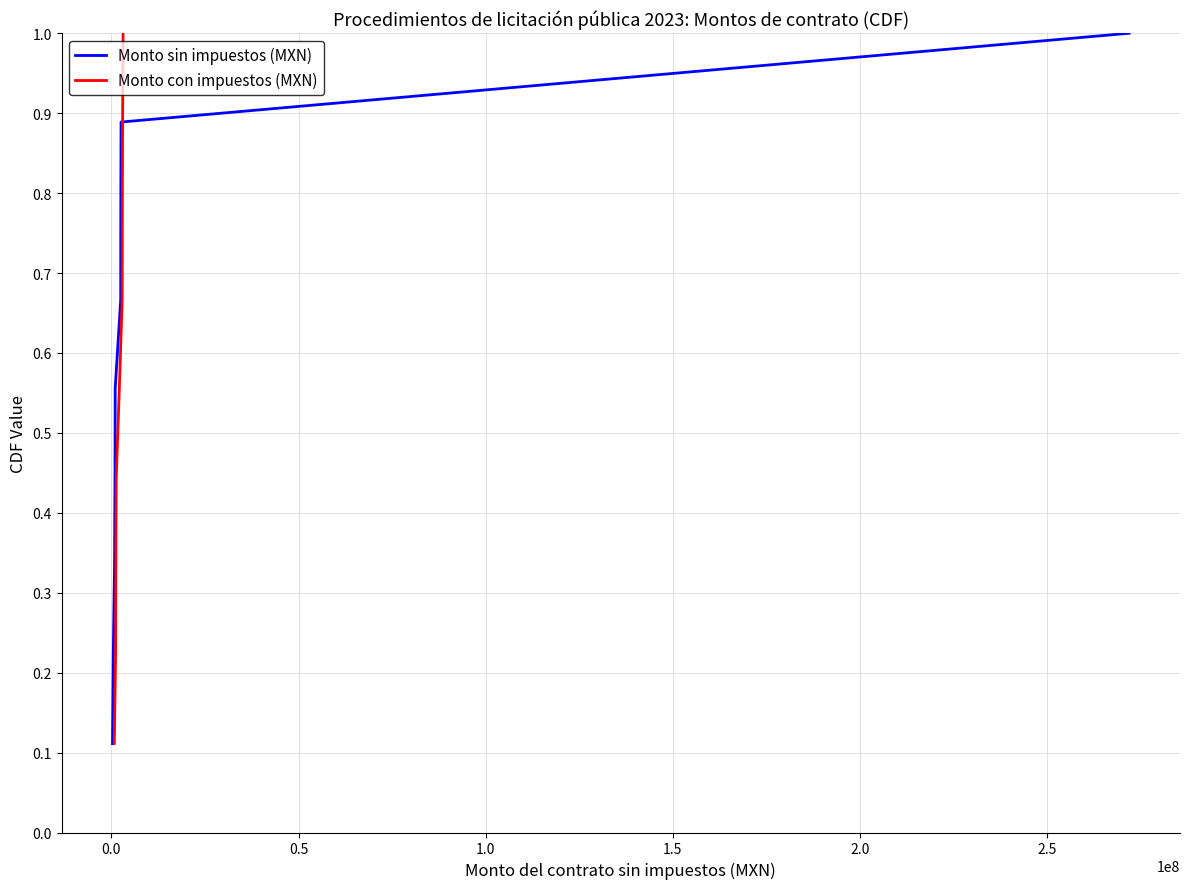

What is the highest value of the Monto con impuestos (MXN) series?

1.0